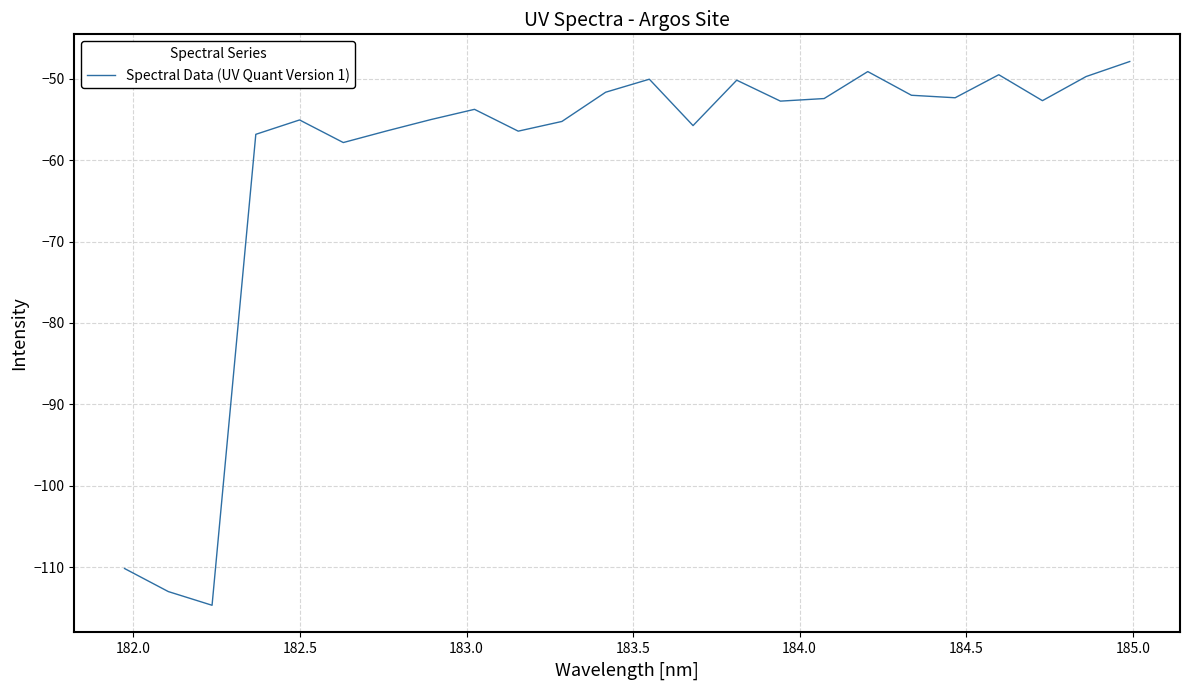

How many lines are shown in the chart?

1